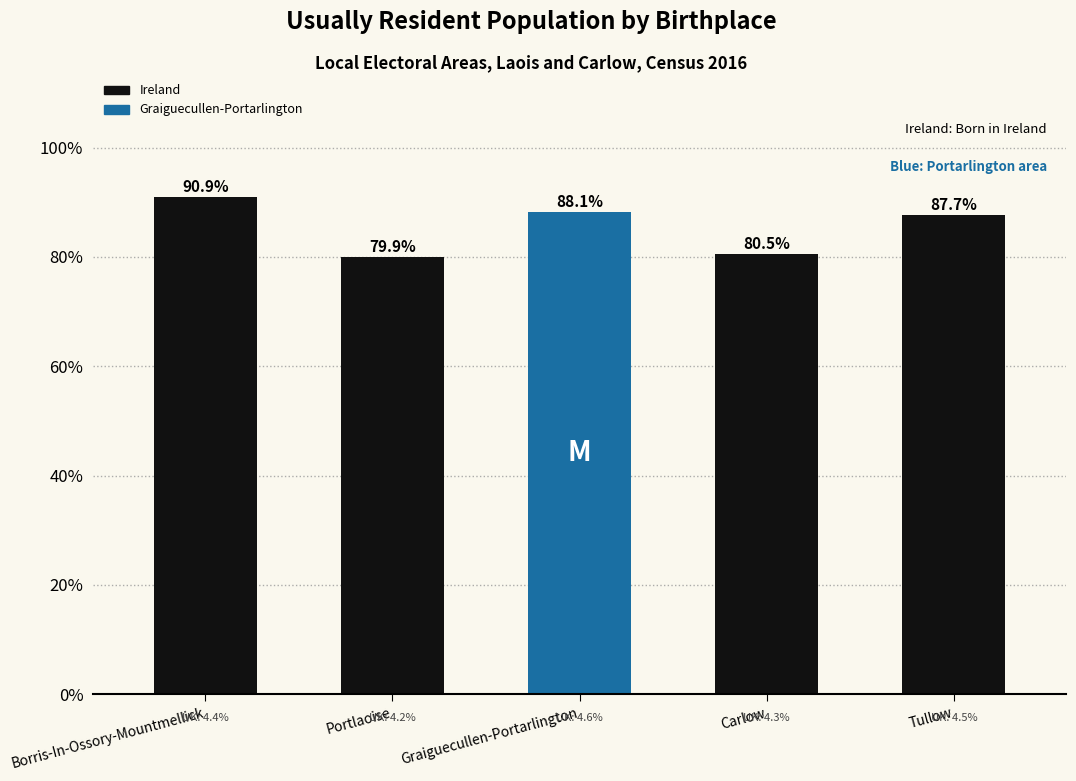

Reading right to left, extract all data points from this chart.

87.7	80.5	88.1	79.9	90.9